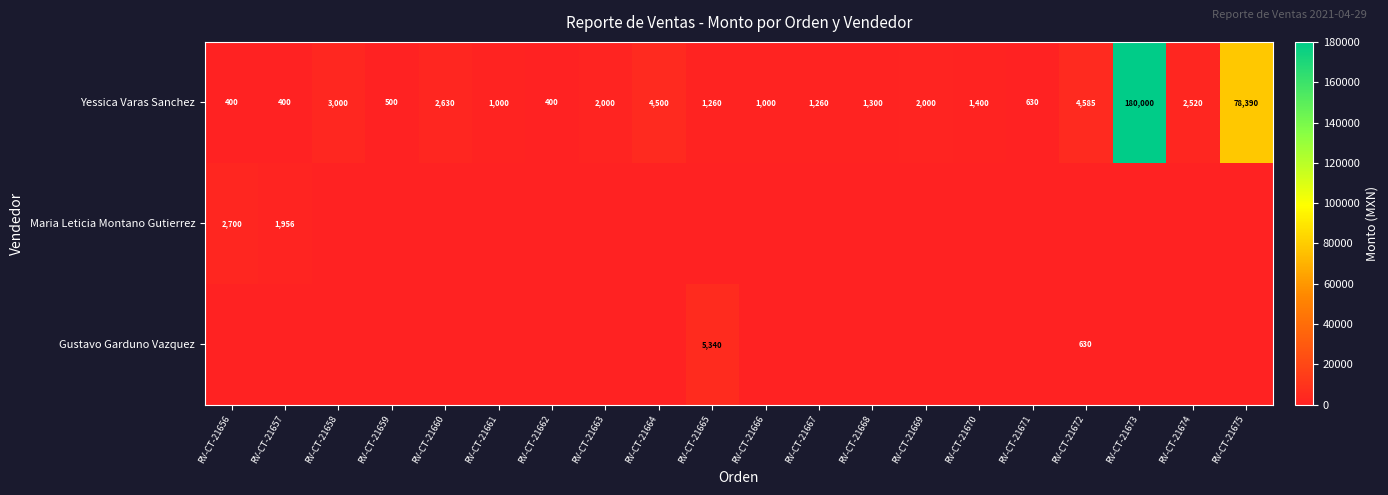

Is it true that Yessica Varas Sanchez equals 272 at RV-CT-21671?

False